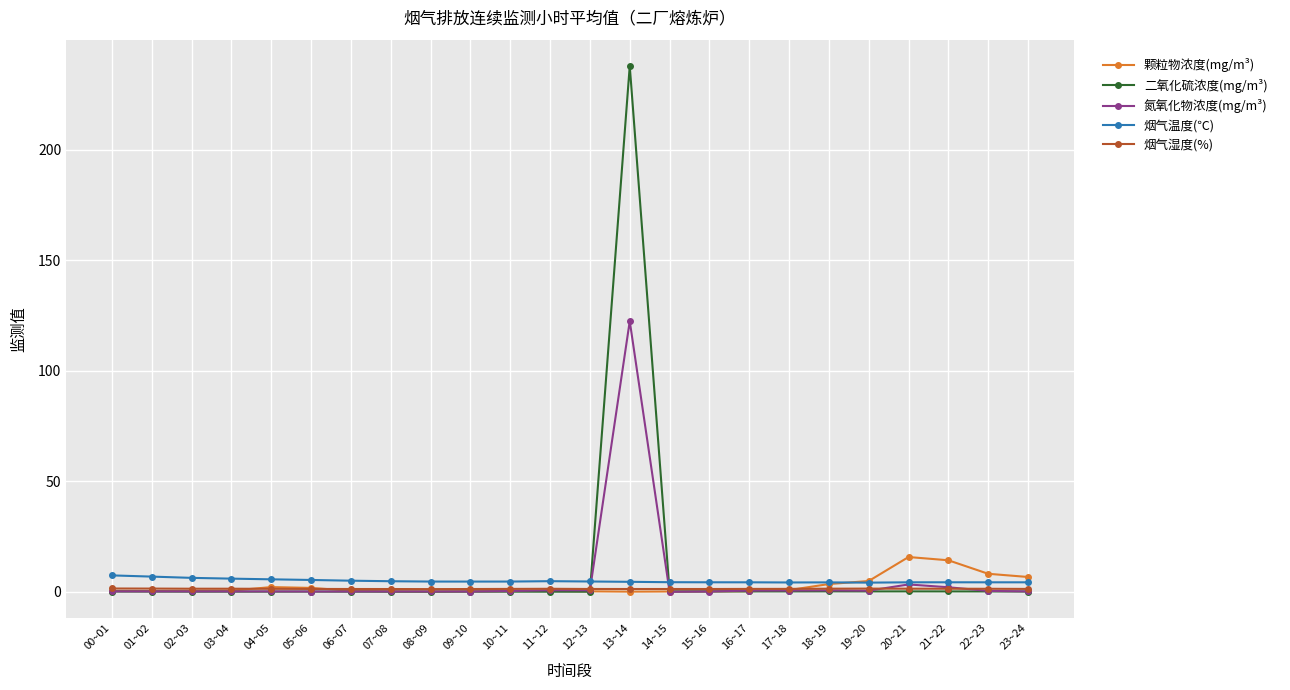

Is it true that 颗粒物浓度(mg/m³) equals 0.2 at 14~15?

True